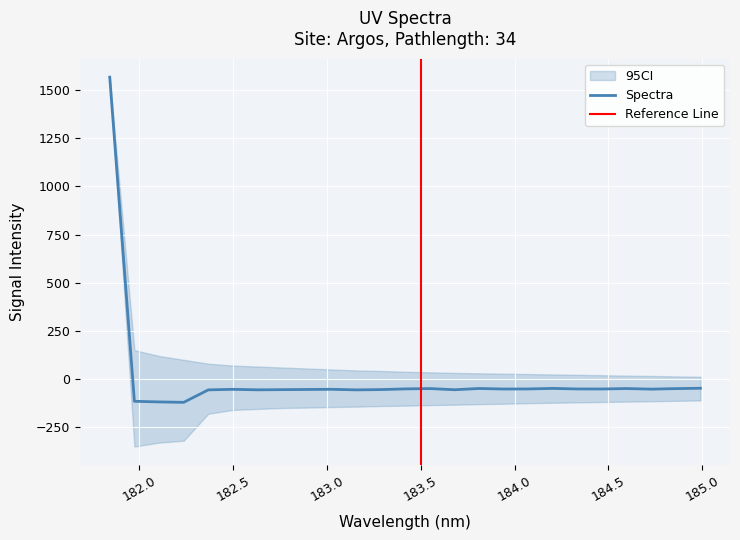

What is the maximum value shown in the chart?

1567.1